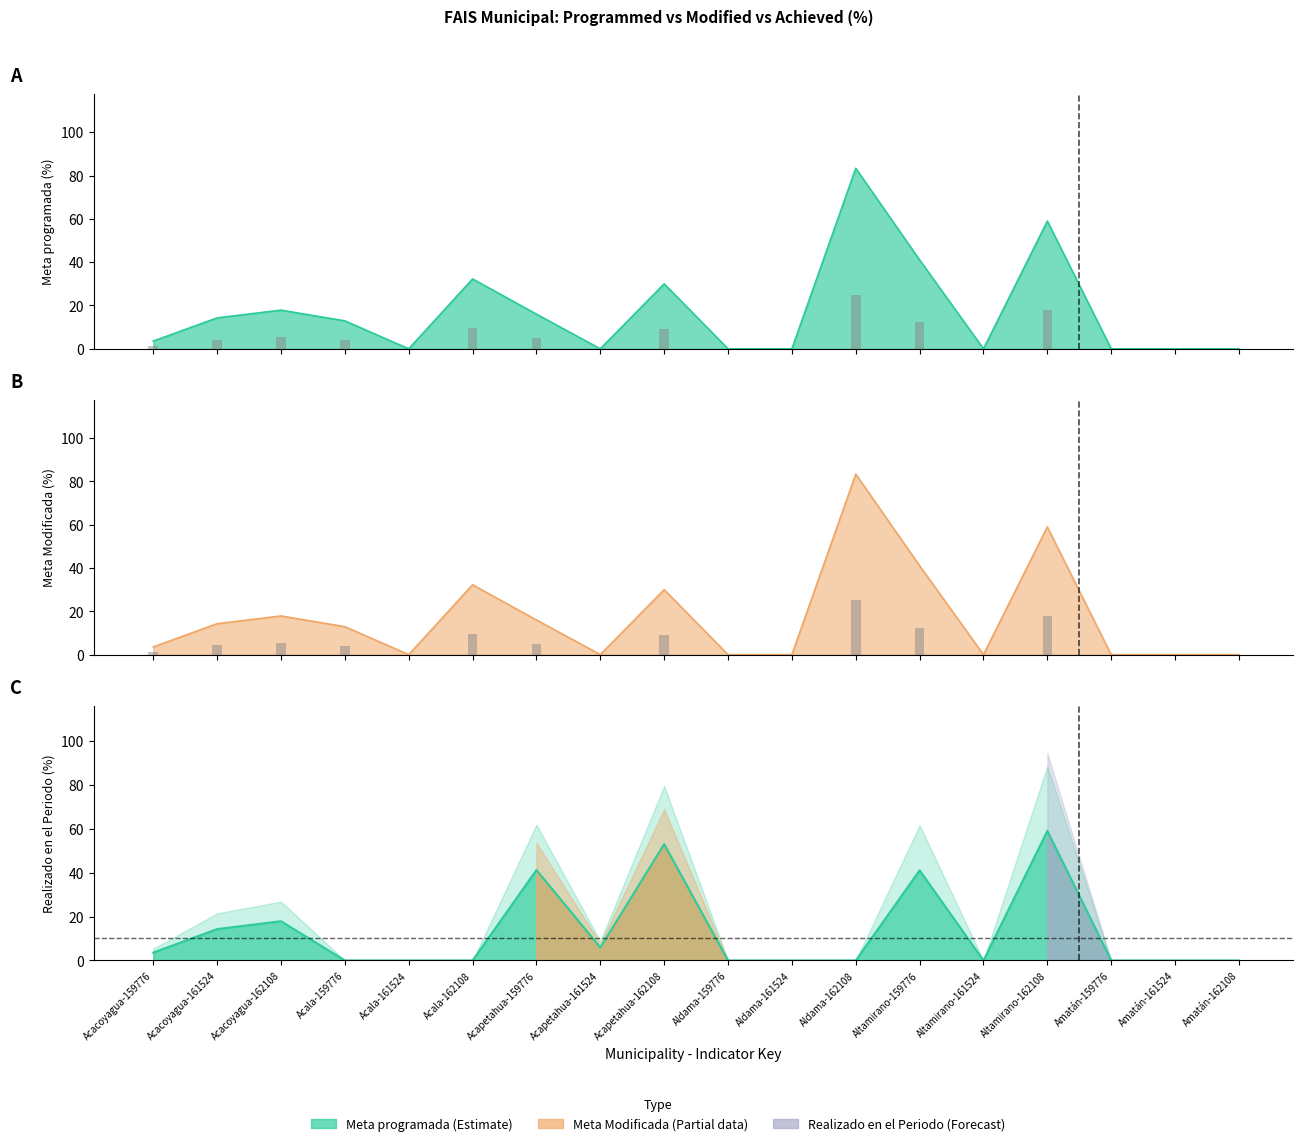

Reading left to right, extract all data points from this chart.

Meta programada: 3.6	14.3	17.9	12.9	0.0	32.3	16.0	0.0	30.0	0.0	0.0	83.3	41.0	0.0	59.0	0.0	0.0	0.0
Meta Modificada: 3.6	14.3	17.9	12.9	0.0	32.3	16.0	0.0	30.0	0.0	0.0	83.3	41.0	0.0	59.0	0.0	0.0	0.0
Realizado en el Periodo: 3.6	14.3	17.9	0.0	0.0	0.0	41.2	5.9	52.9	0.0	0.0	0.0	41.0	0.0	59.0	0.0	0.0	0.0